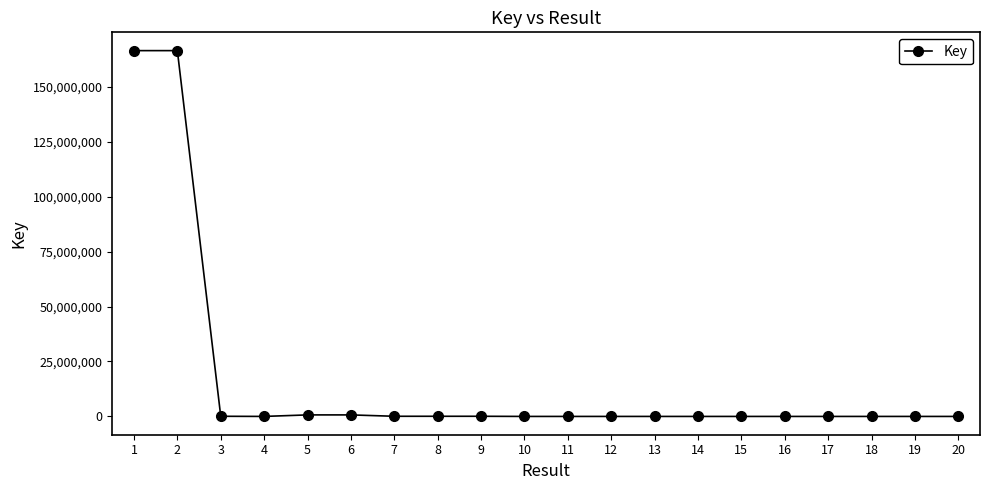

What is the sum of all values?

334535259